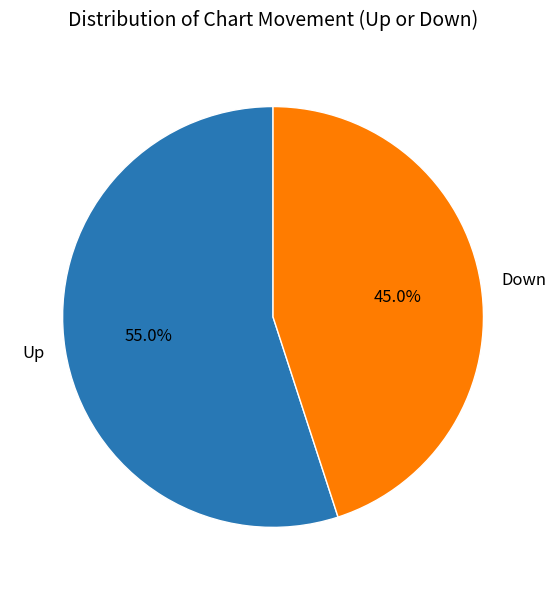

To the nearest percent, what is the average slice percentage?

50%